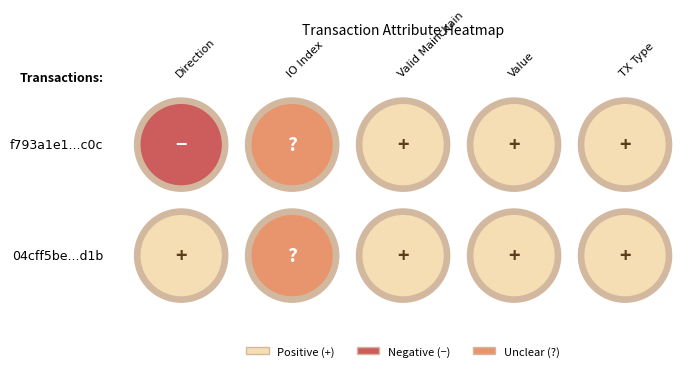

Is it true that io_index equals 5.3 at value?

False